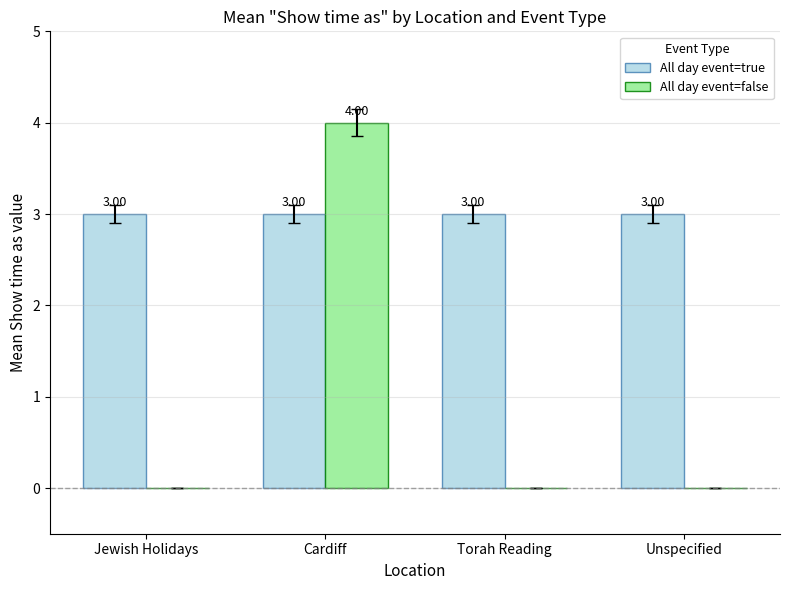

Read the All day event=true value at Torah Reading.

3